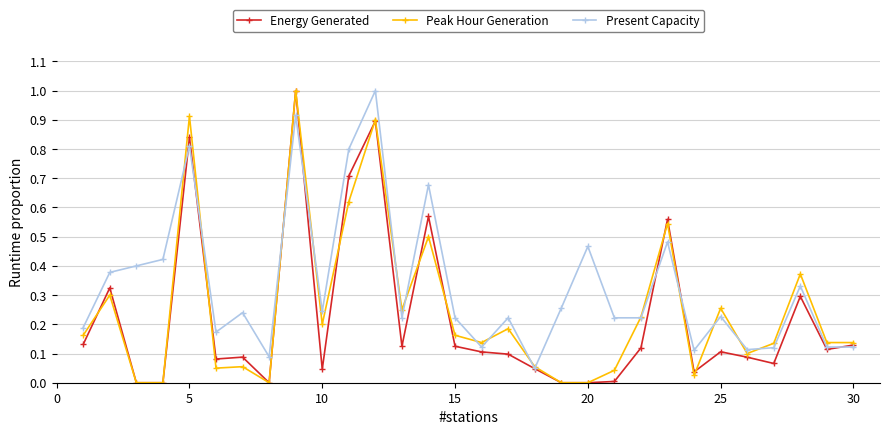

True or false: Peak Hour Generation has more than 2 interior local peaks.

True